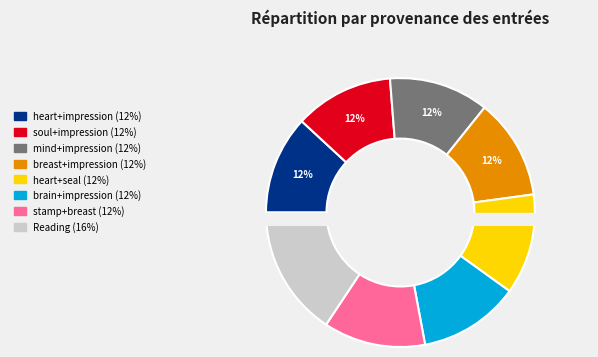

Which category has the smallest portion of the pie?

Searching heart+impression